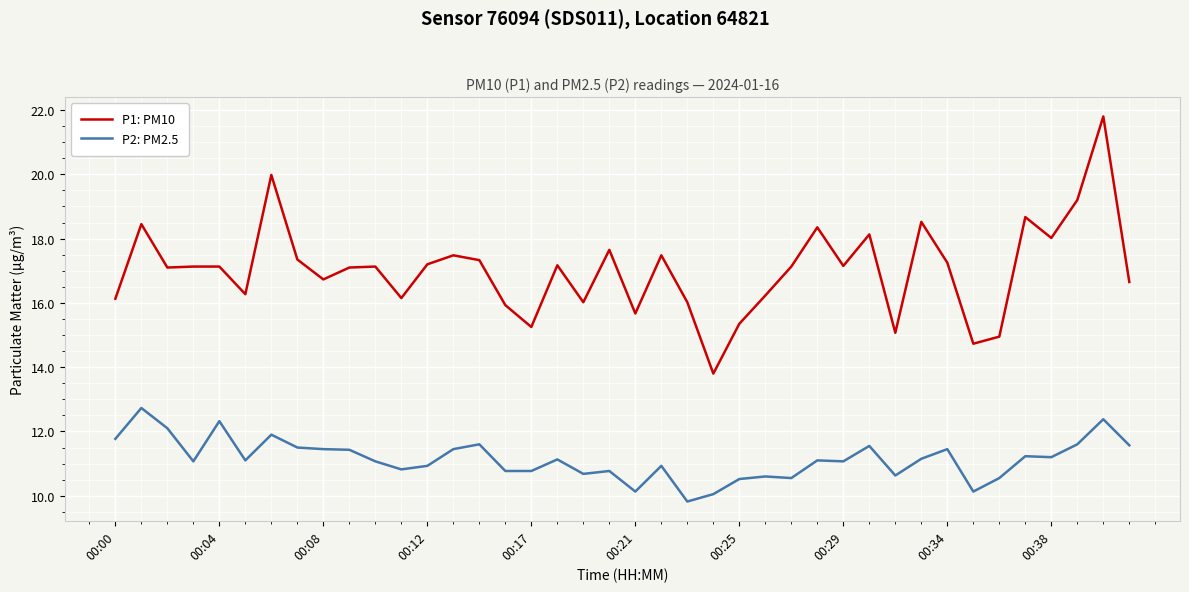

List the series in order of their overall mean, highest first.

P1: PM10, P2: PM2.5